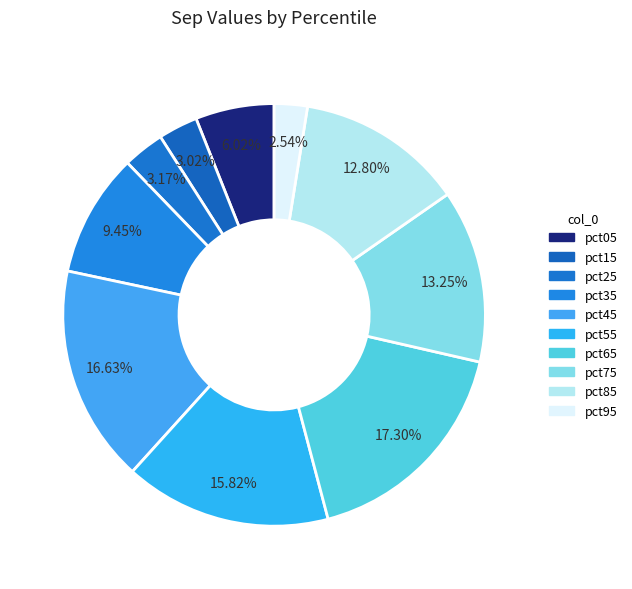

How many segments does this pie chart have?

10